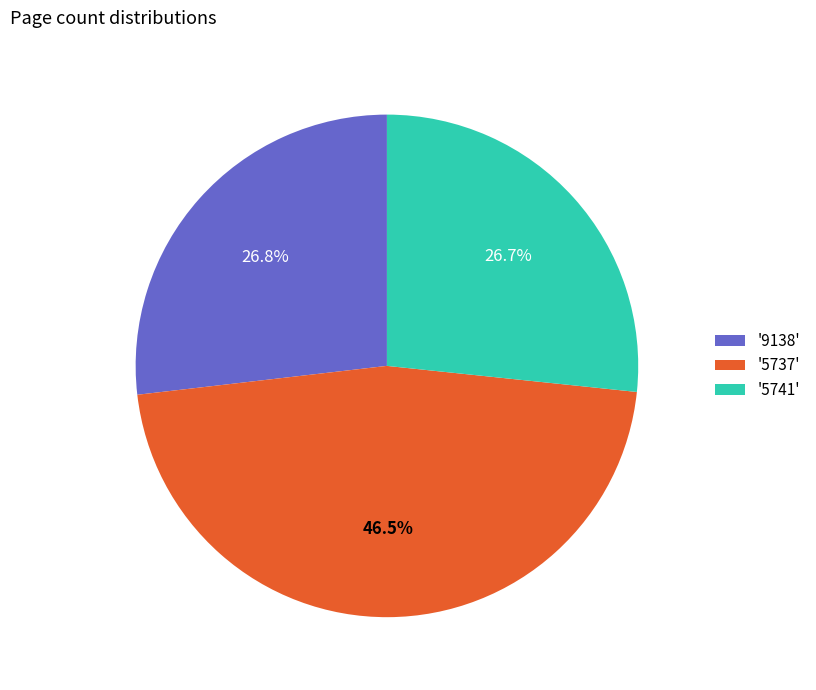

What is the largest slice in the pie chart?

'5737'